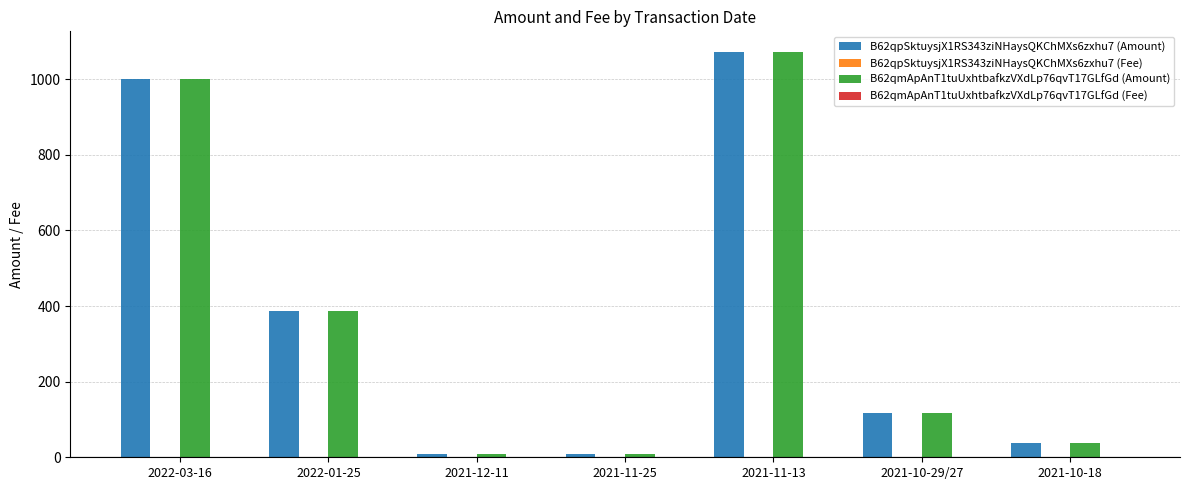

At which category is the sum across all series the highest?

2021-11-13